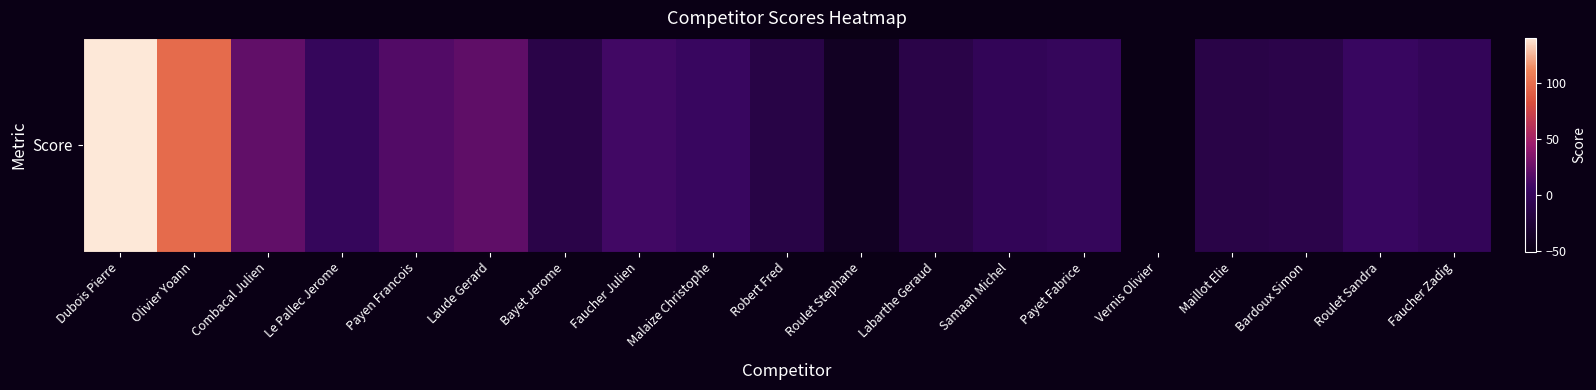

How many values are below 0?

9